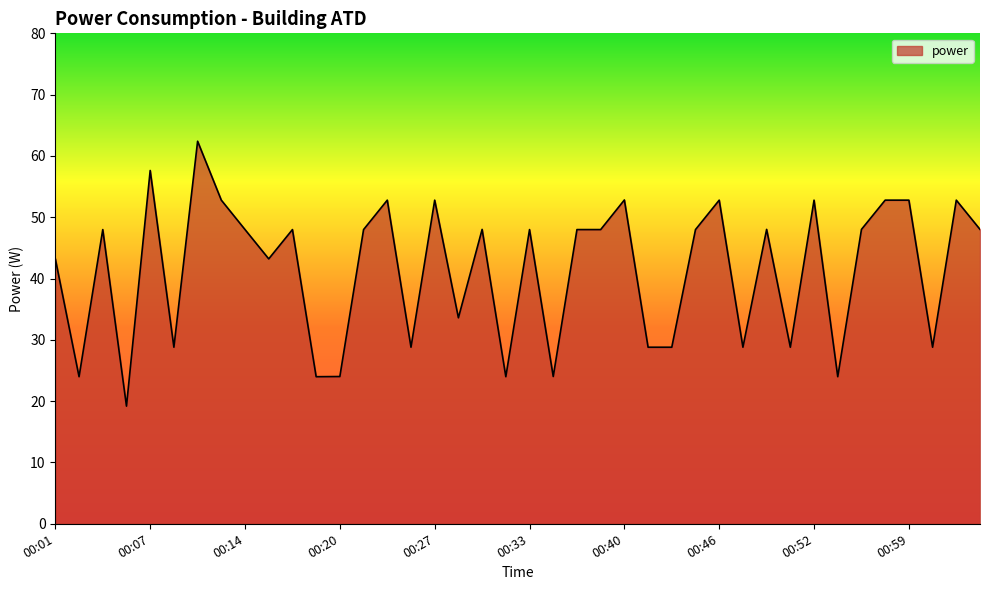

What is the maximum value shown in the chart?

62.4